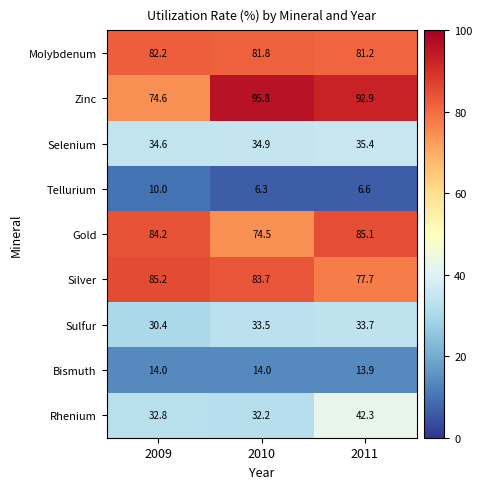

Reading left to right, transcribe all the data shown in this chart.

Molybdenum: 82.2	81.8	81.2
Zinc: 74.6	95.8	92.9
Selenium: 34.6	34.9	35.4
Tellurium: 10.0	6.3	6.6
Gold: 84.2	74.5	85.1
Silver: 85.2	83.7	77.7
Sulfur: 30.4	33.5	33.7
Bismuth: 14.0	14.0	13.9
Rhenium: 32.8	32.2	42.3